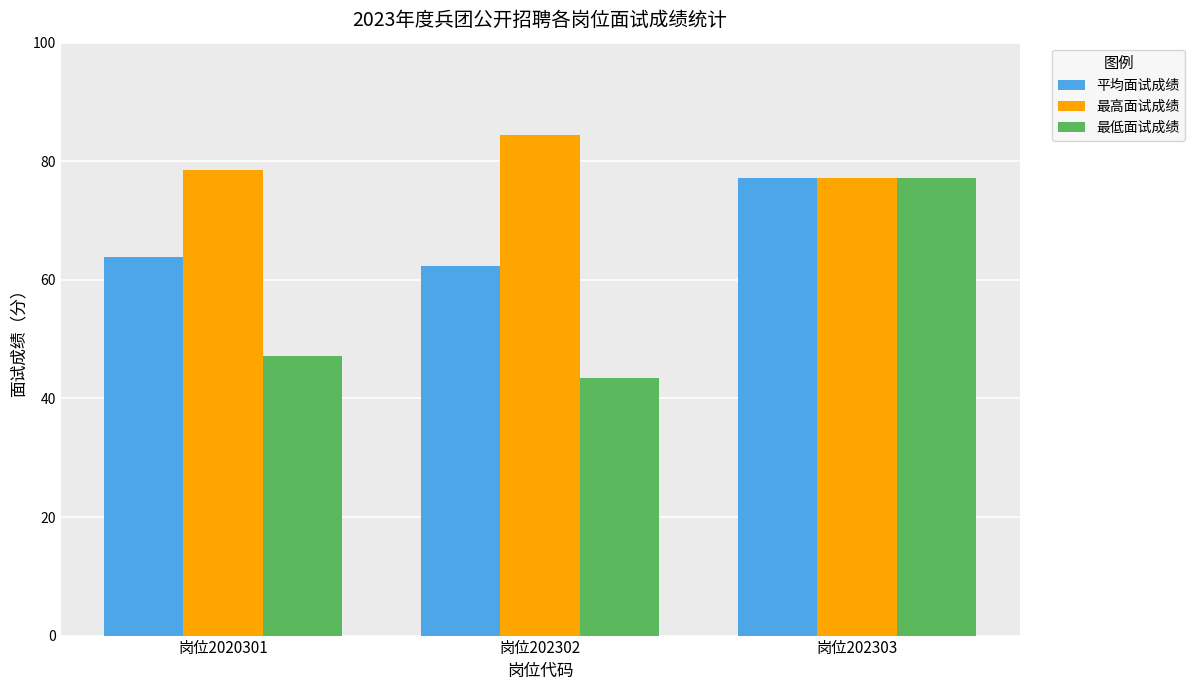

What is the label of the 3rd bar from the left?

岗位202303